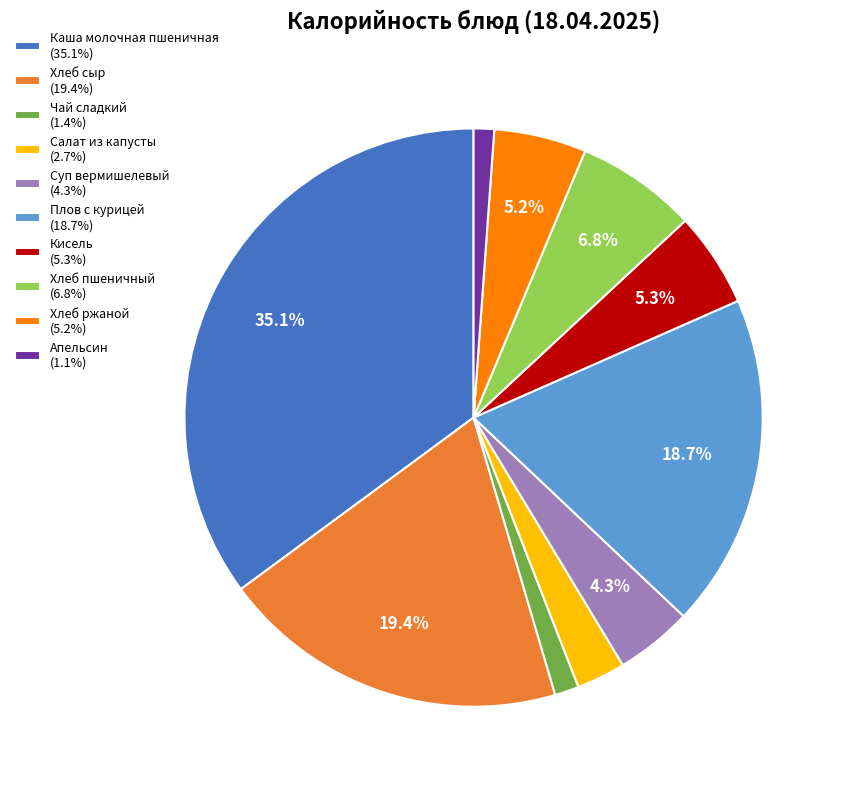

Which slice is the largest?

Каша молочная пшеничная